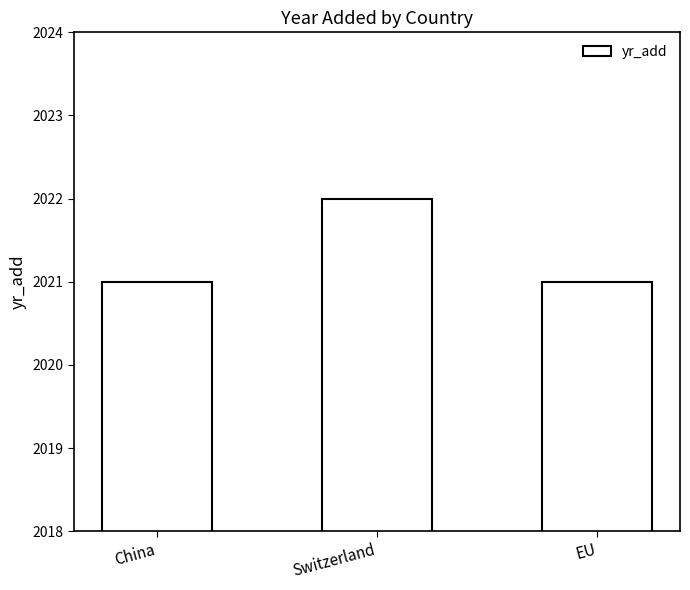

The chart shows a value of 2021 at China. True or false?

True